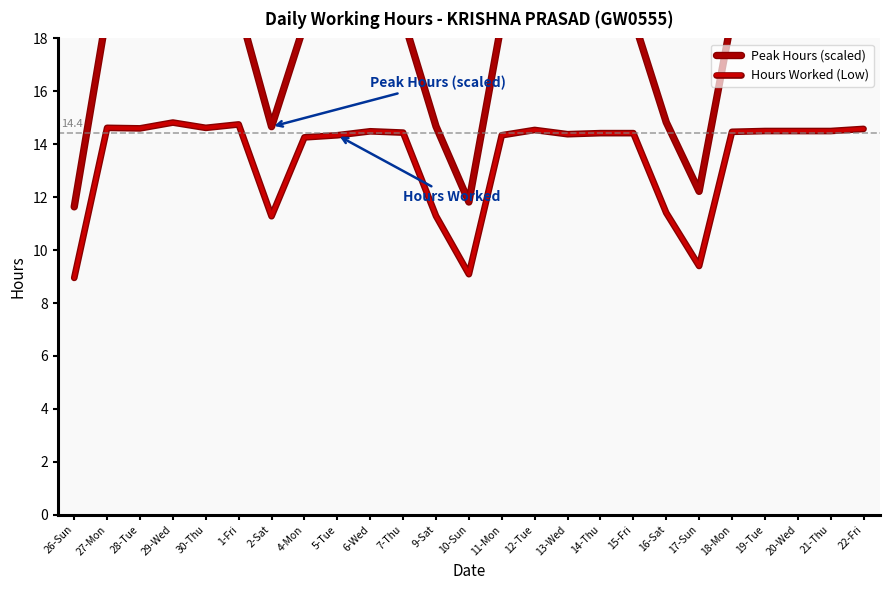

What is the sum of all Hours Worked (Low) values?

337.0